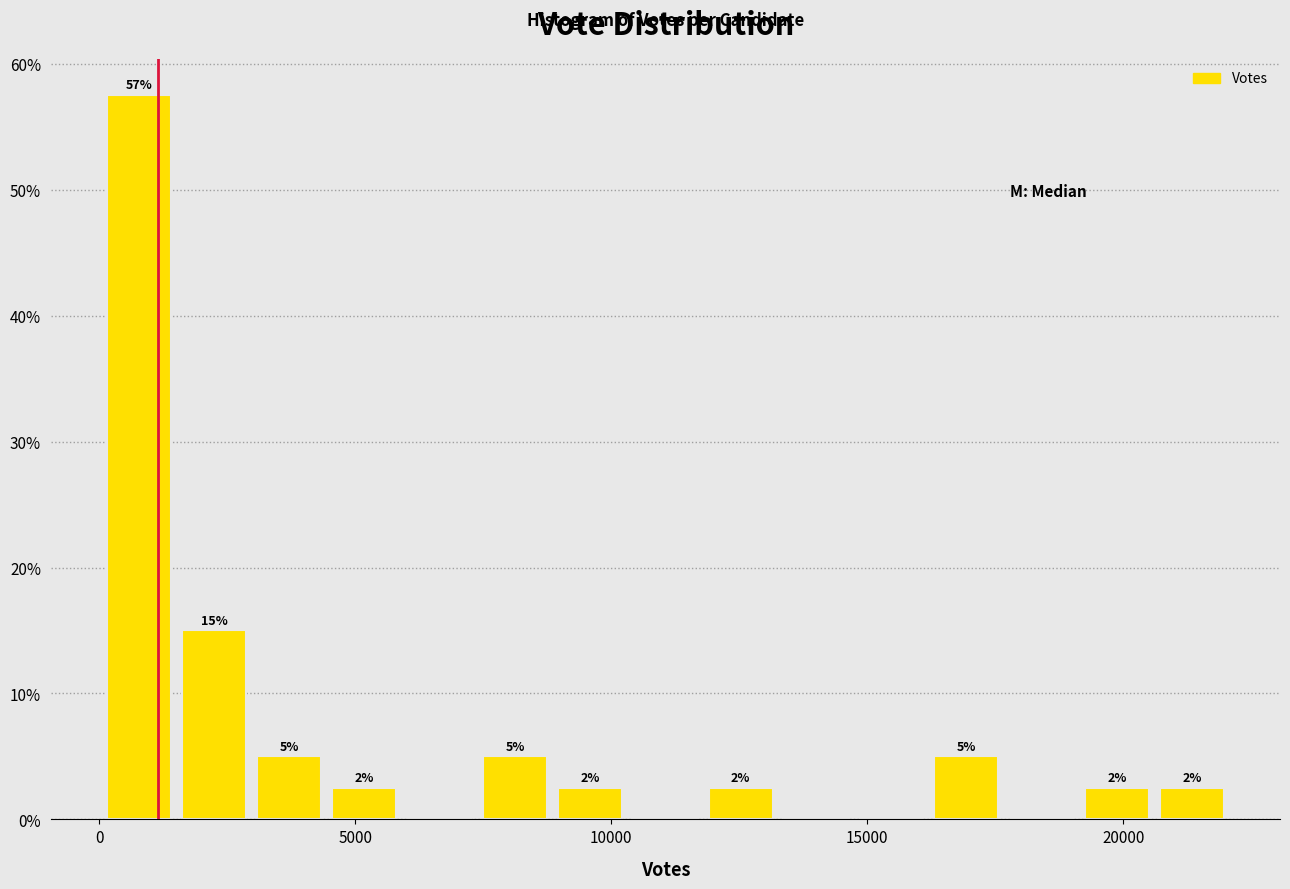

Around what value on the x-axis is the tallest bar? Give the approximate position of its centre, as read against the axis.

1000